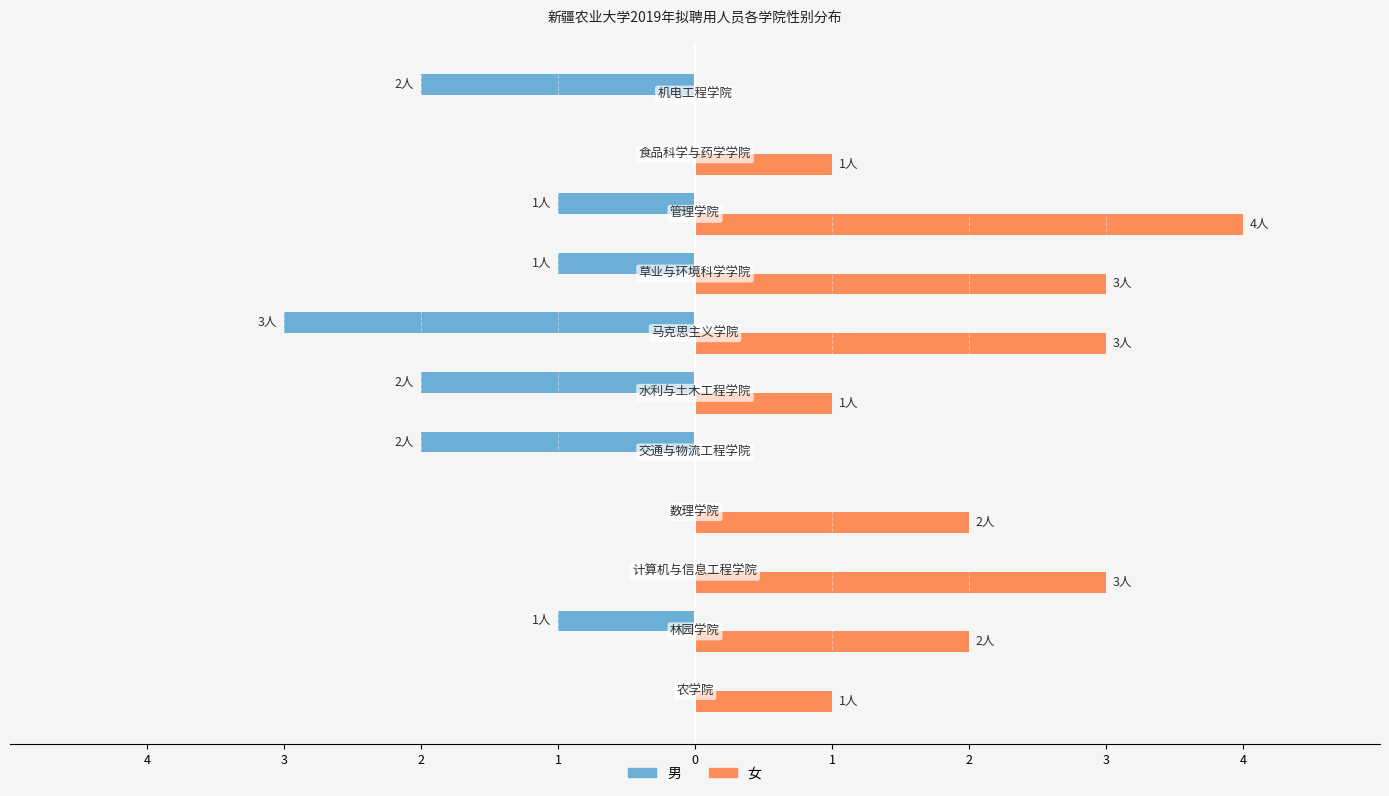

Reading left to right, extract all data points from this chart.

男: 0	-1	0	0	-2	-2	-3	-1	-1	0	-2
女: 1	2	3	2	0	1	3	3	4	1	0